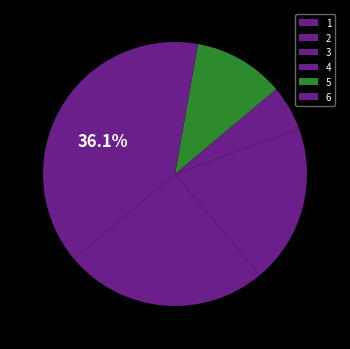

Combined, what portion of the pie is 3 and 4?

25.0%